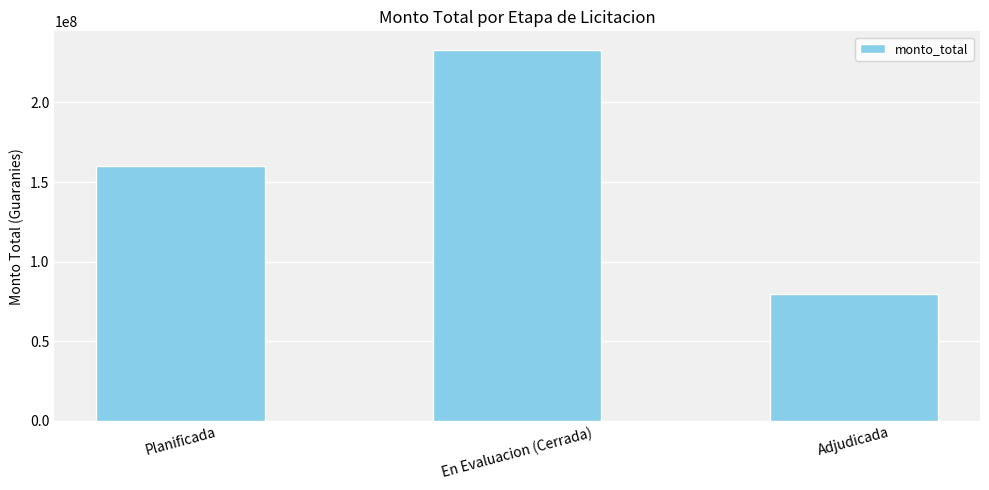

Which has a higher value, Adjudicada or Planificada?

Planificada